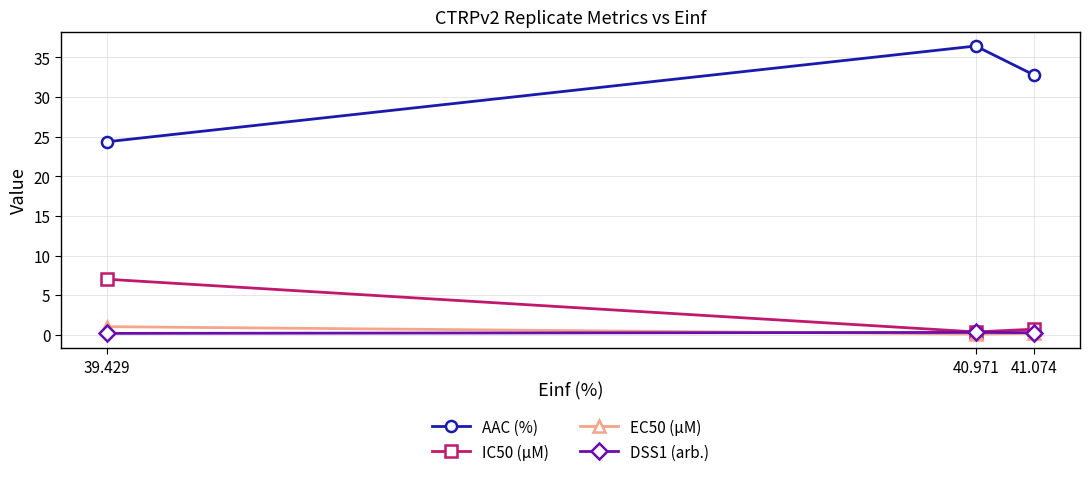

What is the greatest value displayed?

36.4